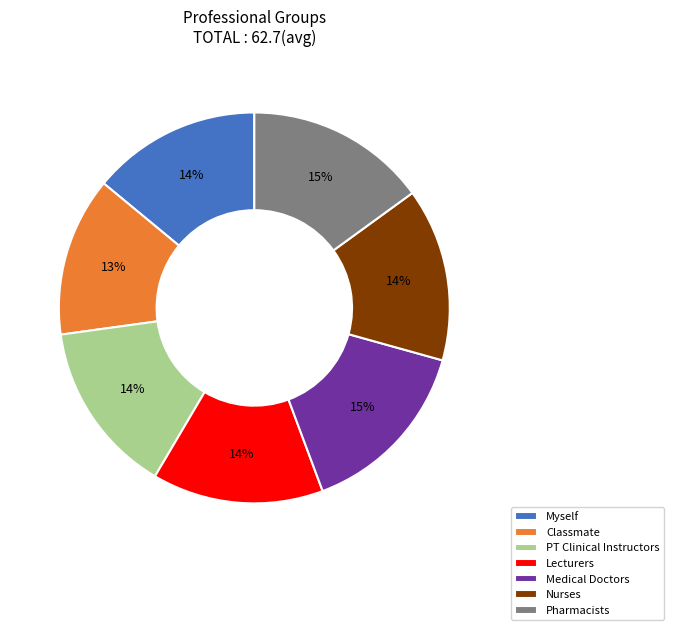

Is it true that Pharmacists is 15% of the pie?

True